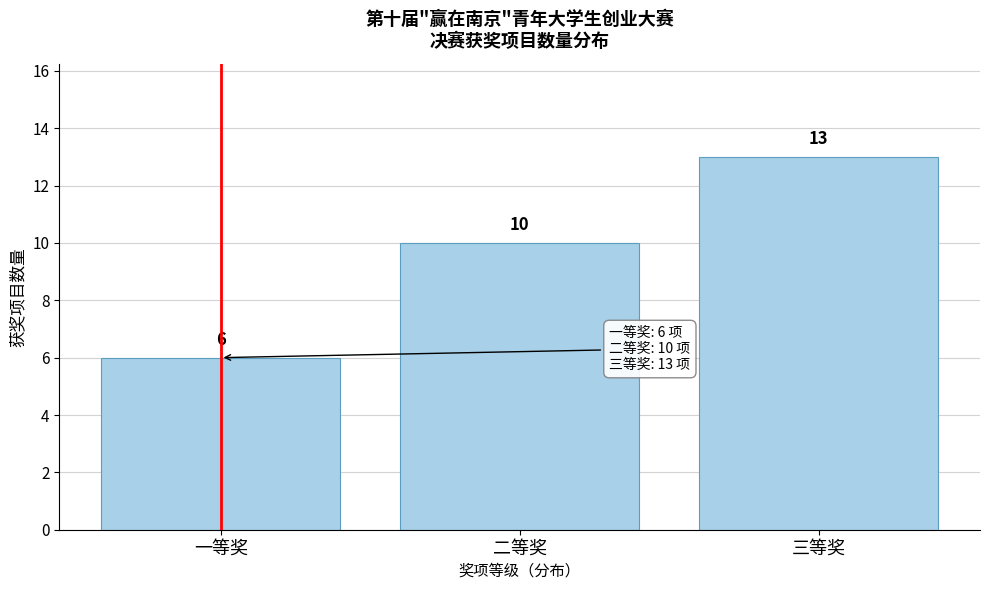

Reading right to left, list all the values displayed in this chart.

三等奖=13	二等奖=10	一等奖=6